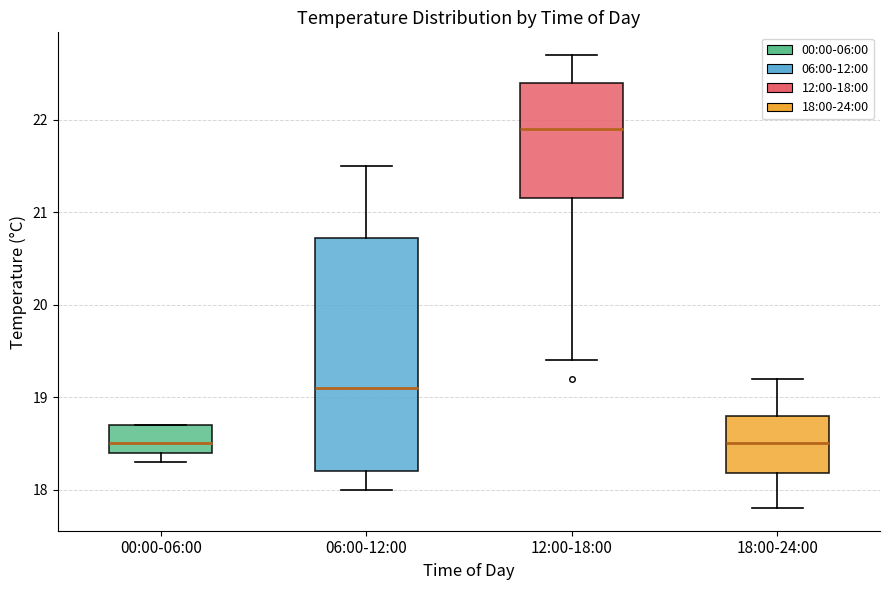

Where is the lower edge of the box for 00:00-06:00 on the y-axis? The values are not printed on the chart, so give them approximately, as read against the axis.

18.4